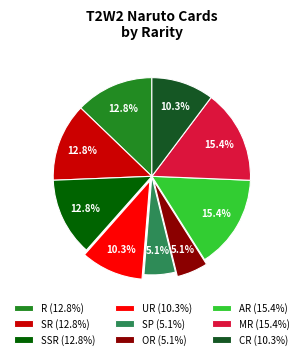

How many slices are in this pie chart?

9